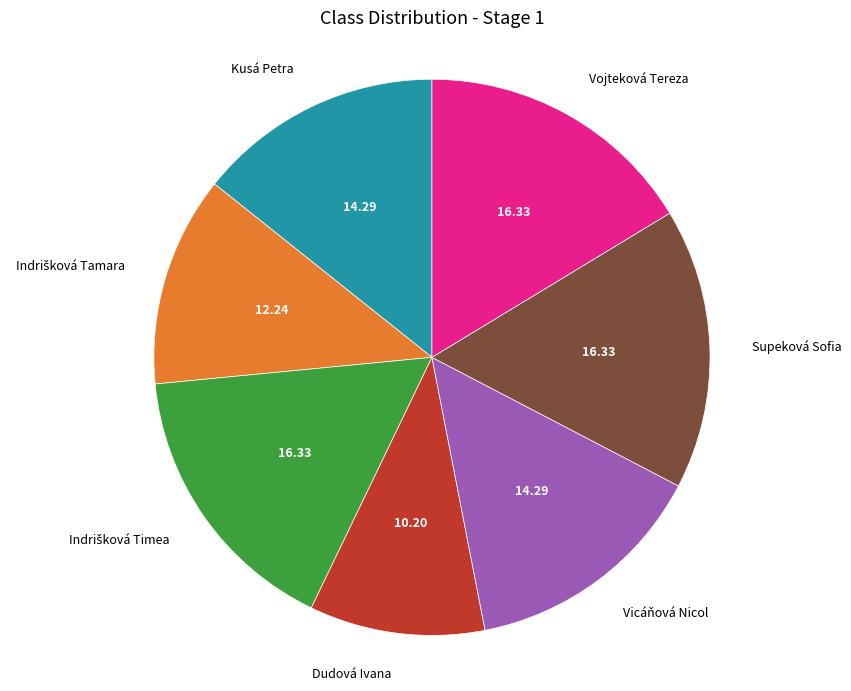

The Vojteková Tereza slice represents 30% of the pie. True or false?

False